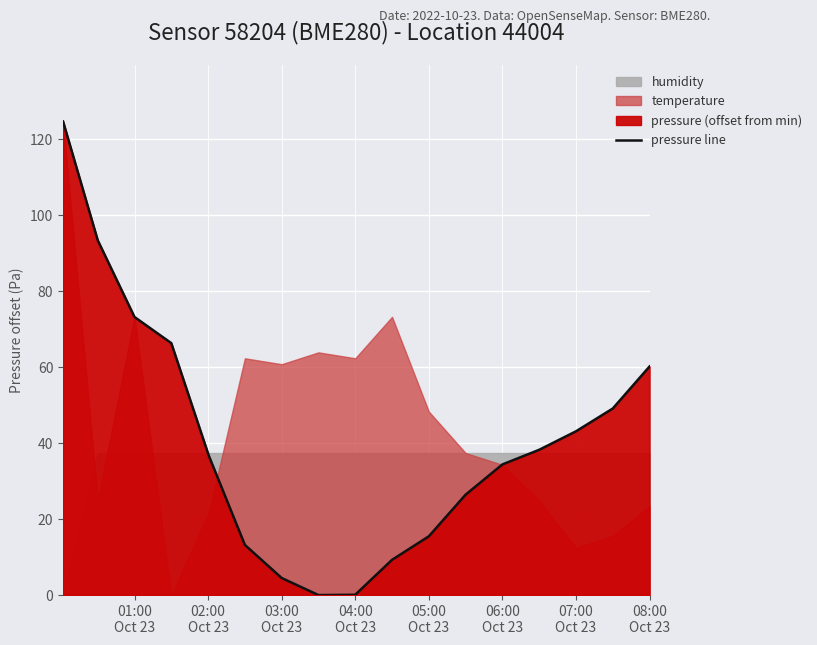

What is the highest value of the pressure line series?

124.7